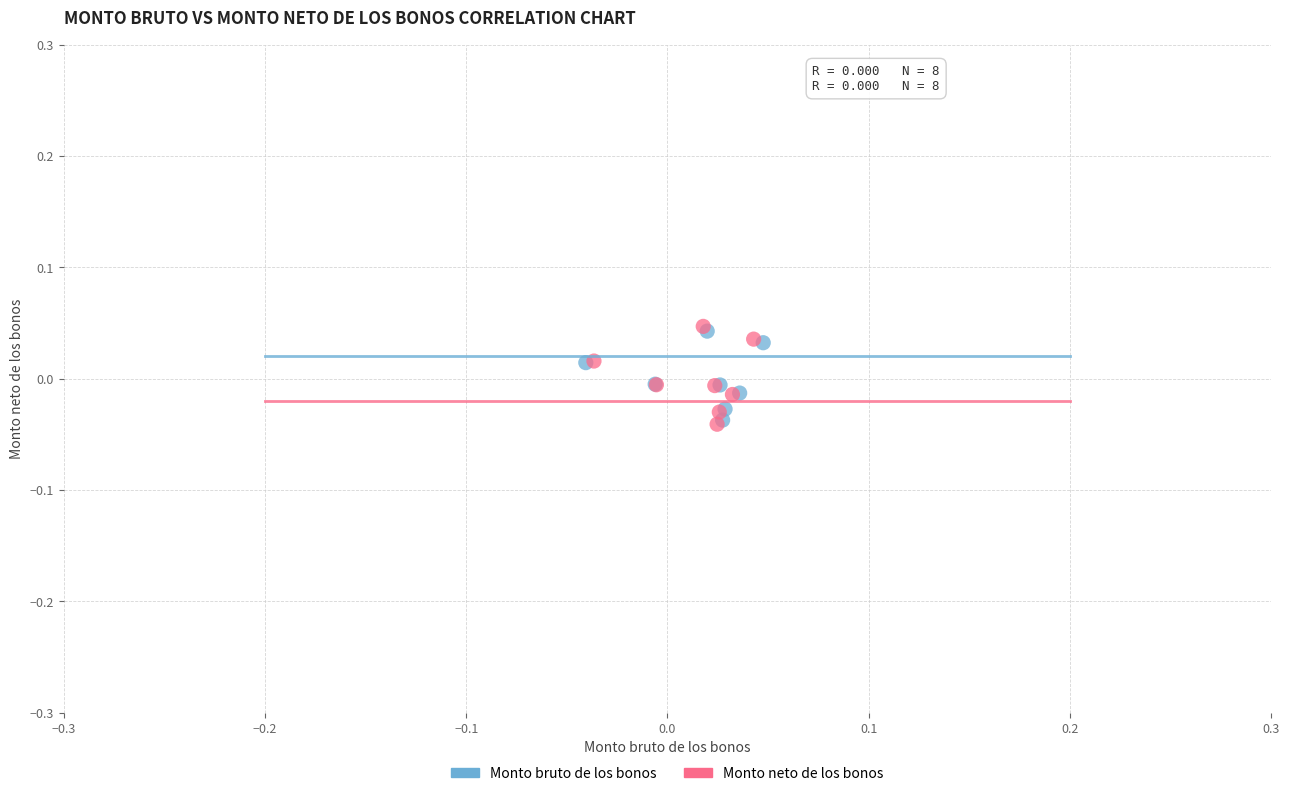

Which series has the widest spread of Y values?

Monto neto de los bonos